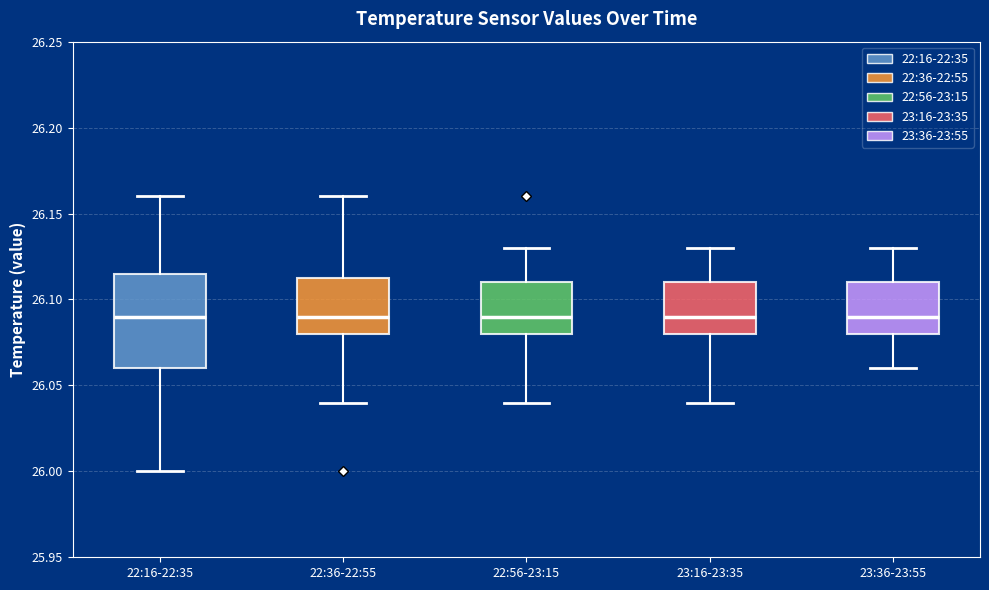

Where does the median line of the box for 23:16-23:35 sit on the y-axis? The values are not printed on the chart, so give them approximately, as read against the axis.

26.090